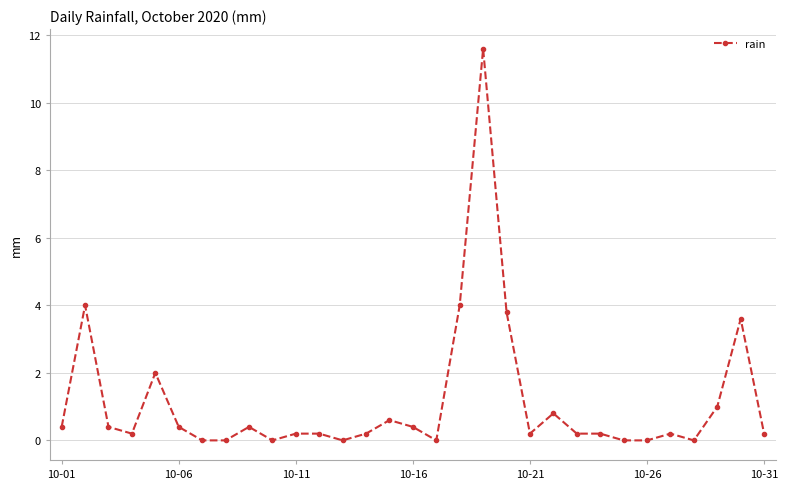

What is the difference between the maximum and minimum values?

11.6